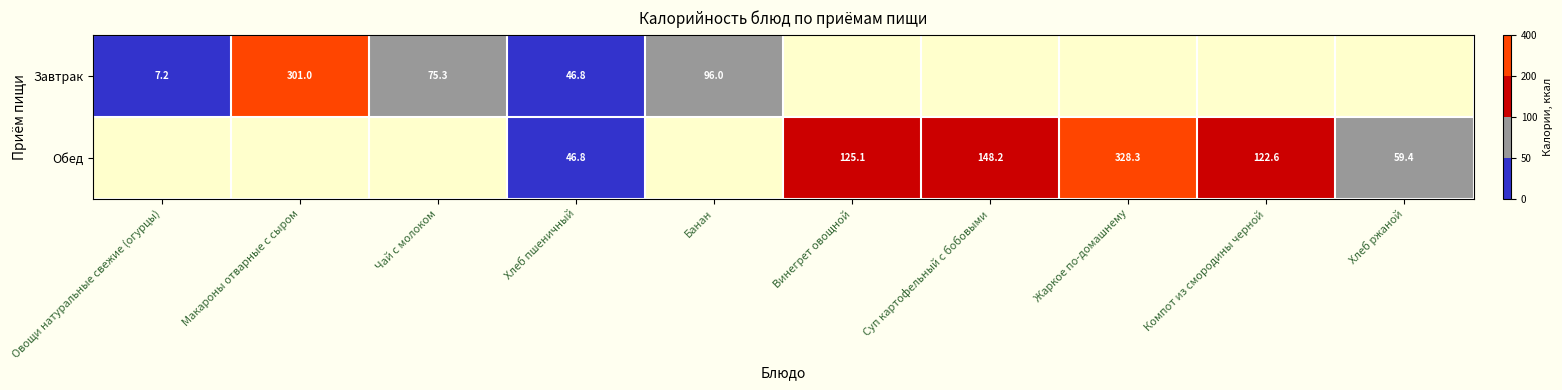

Which category has the highest value across all series?

Жаркое по-домашнему